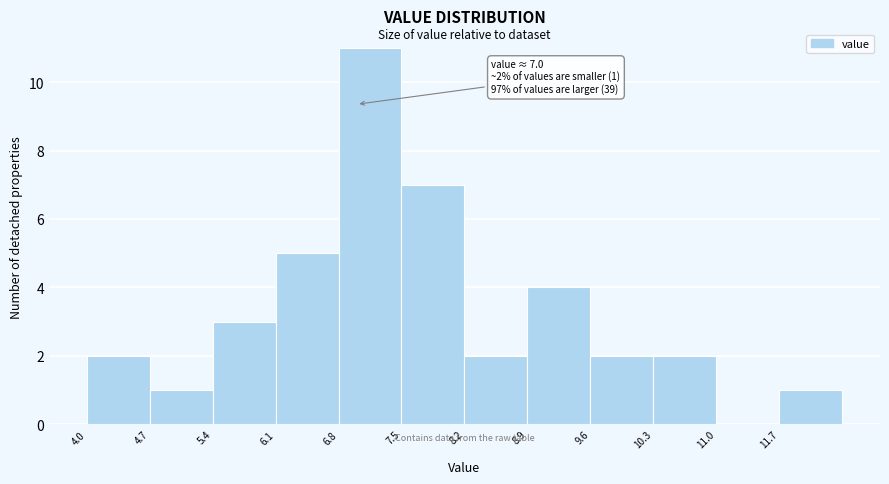

Over which range of the x-axis is the bar tallest?

6.8 to 7.5